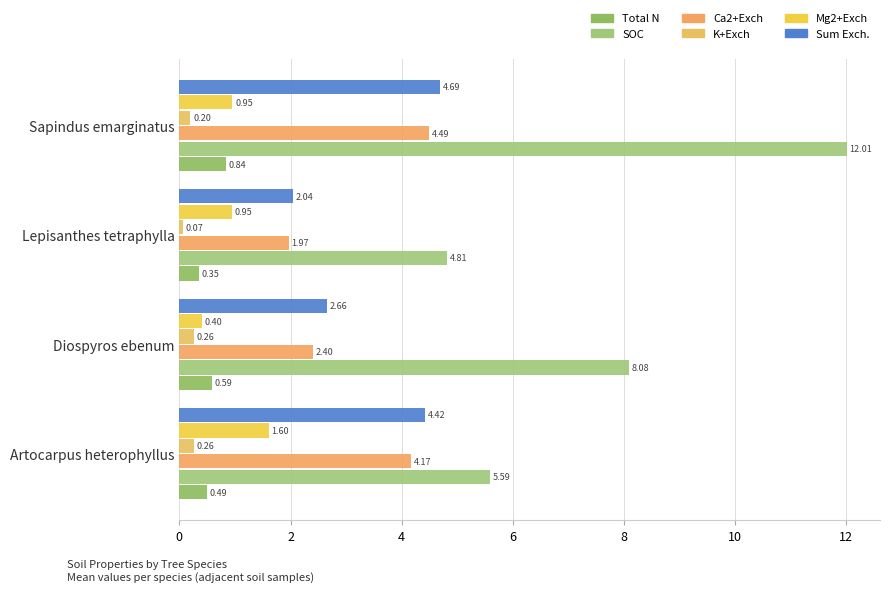

Which category has the highest value in the SOC series?

Sapindus emarginatus